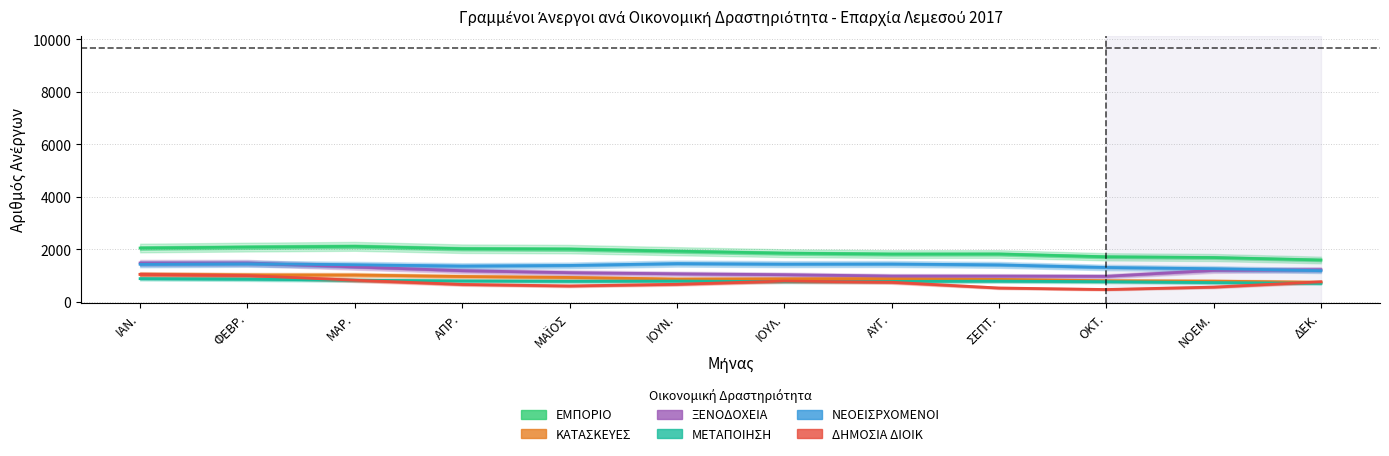

The value of ΔΗΜΟΣΙΑ ΔΙΟΙΚ at ΣΕΠΤ. is 300. True or false?

False